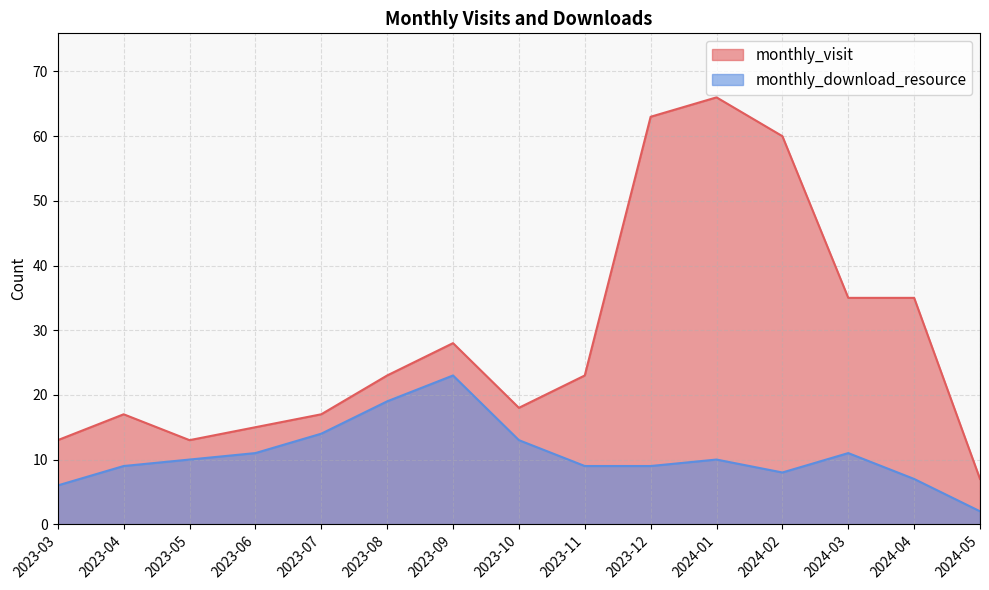

At how many categories does at least one series exceed 23?

6